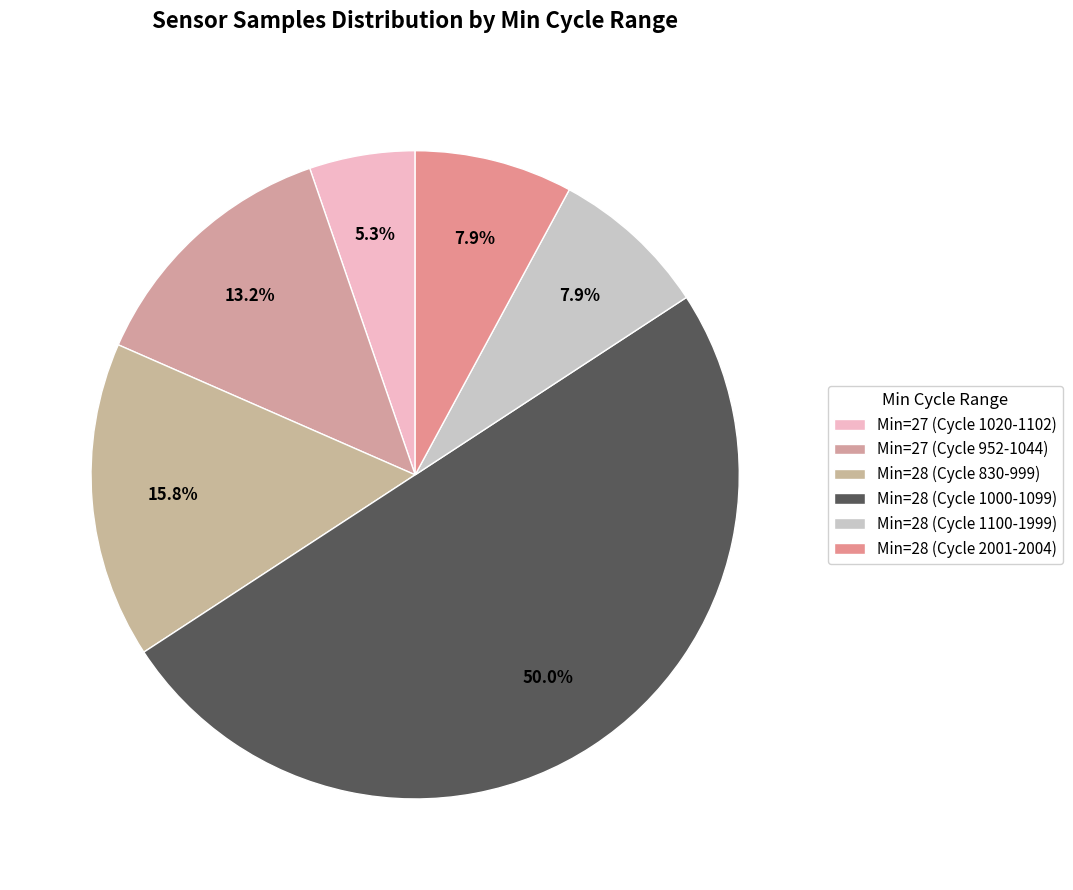

What is the largest slice in the pie chart?

Min=28 (Cycle 1000-1099)